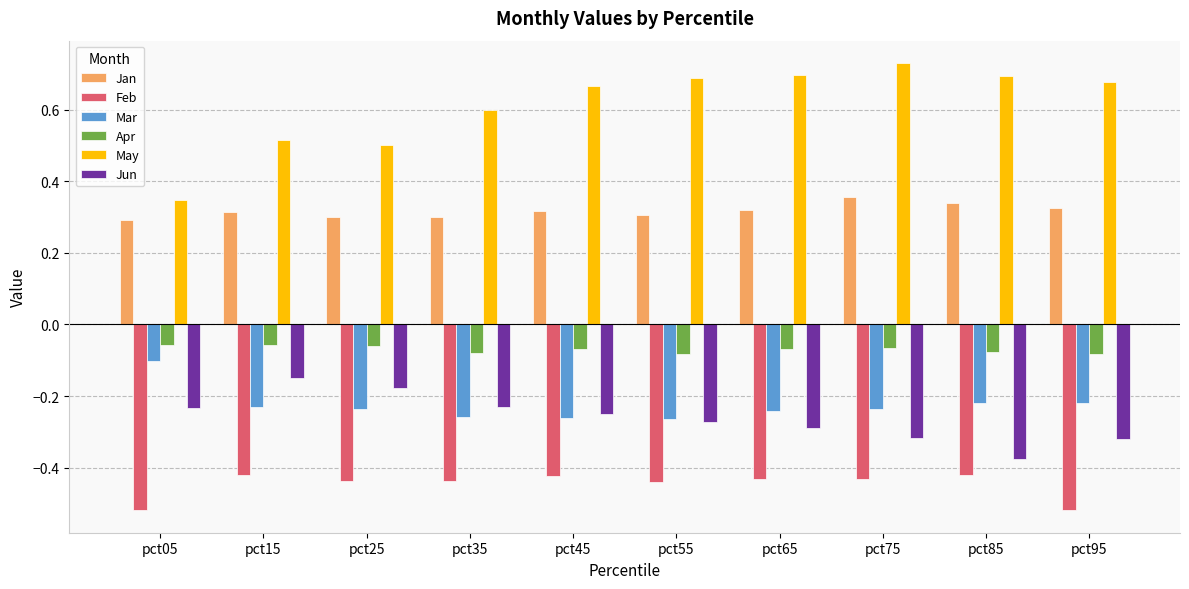

Where is May nearest to the value 0?

pct05